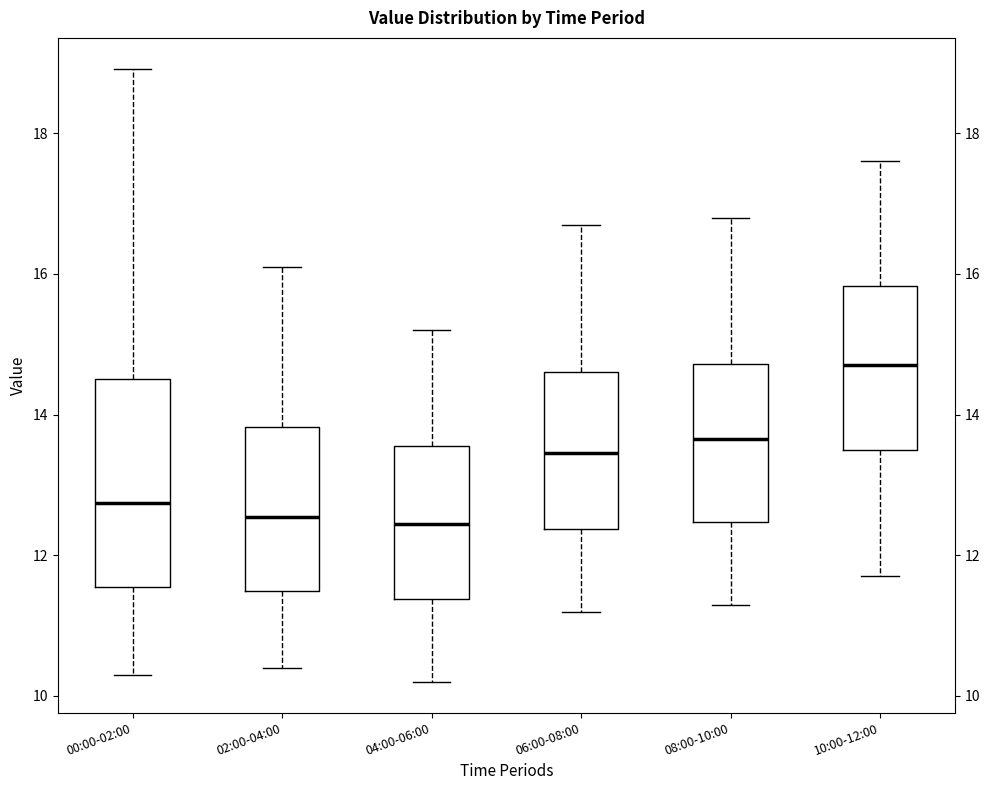

Which box is the tallest, from its lower edge to its upper edge?

00:00-02:00